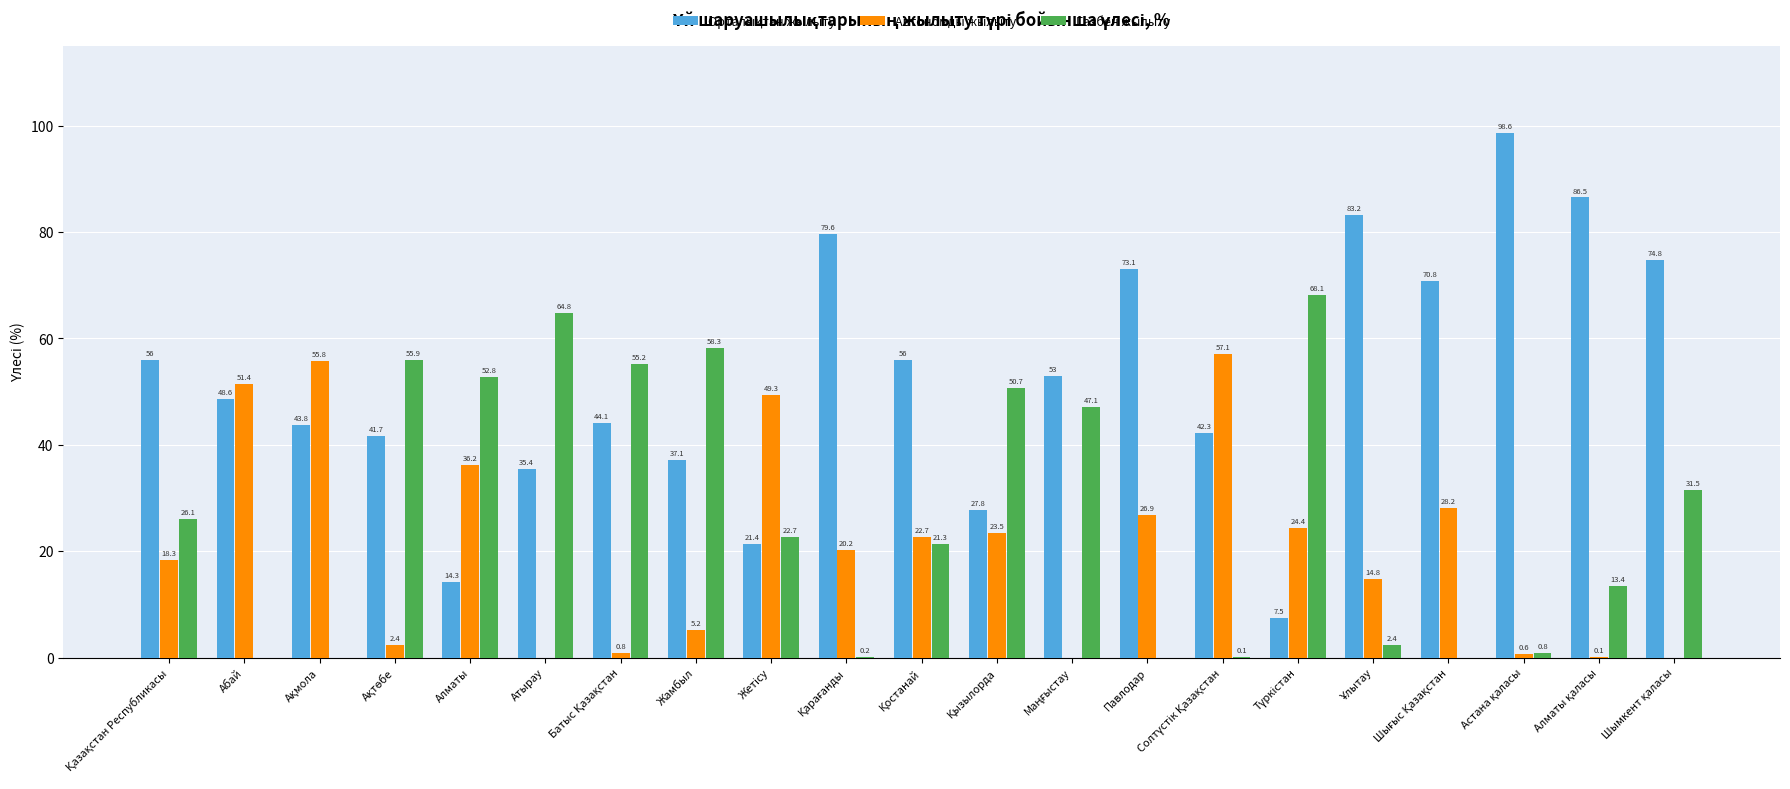

True or false: Газбен жылыту has a value of 0.0 at Абай.

True